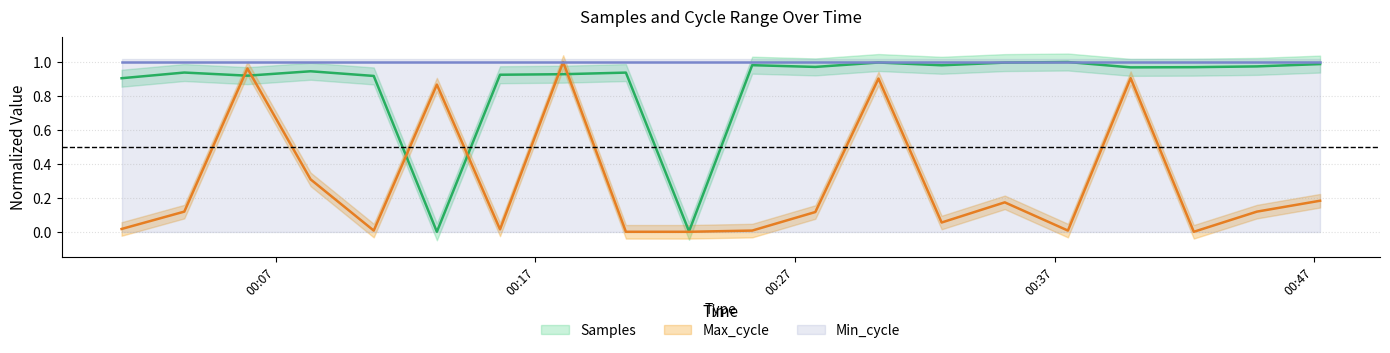

What is the greatest value displayed?

1.0